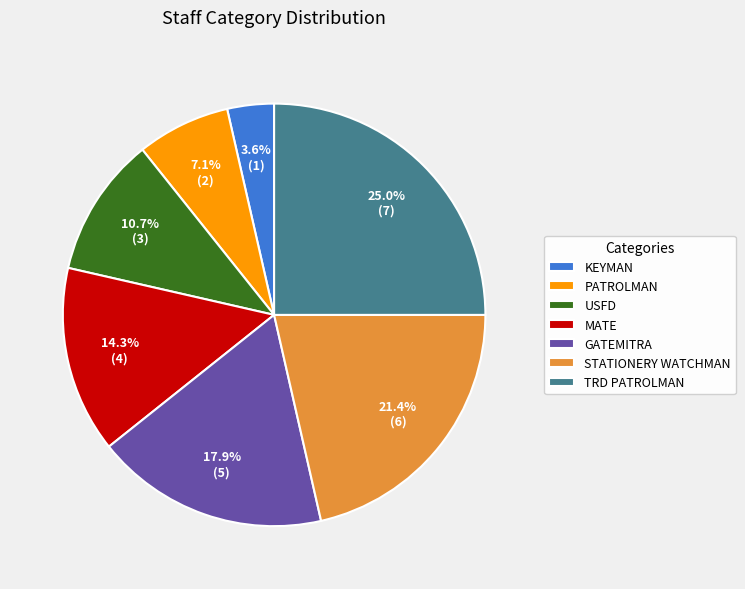

Does TRD PATROLMAN represent more than half of the total?

No